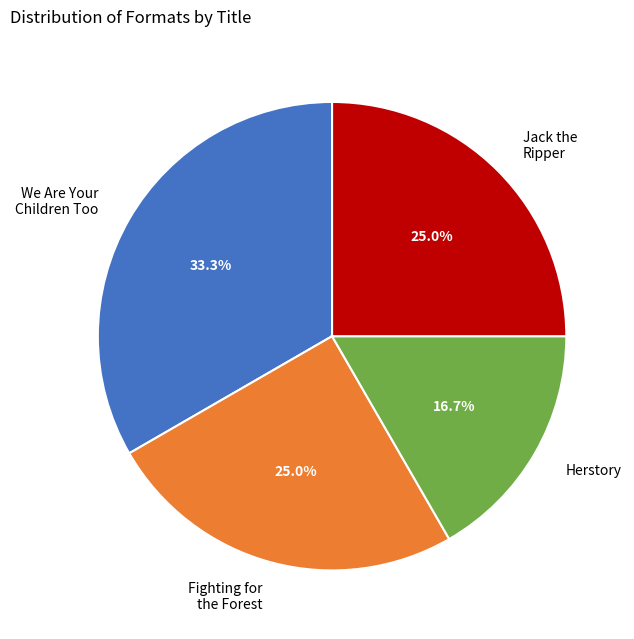

What is the largest slice in the pie chart?

We Are Your Children Too